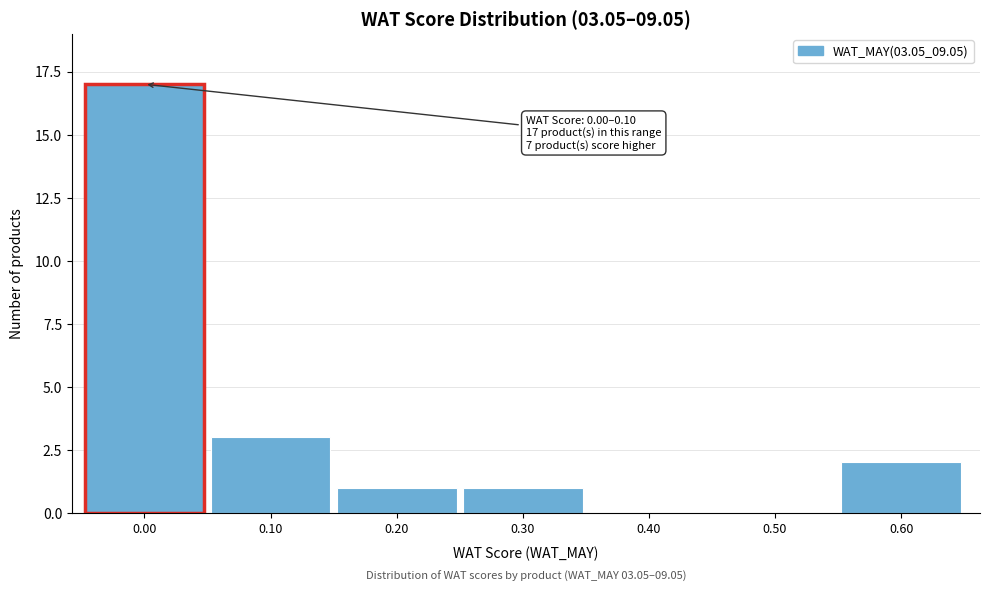

Reading left to right, extract all data points from this chart.

0.00=17	0.10=3	0.20=1	0.30=1	0.40=0	0.50=0	0.60=2